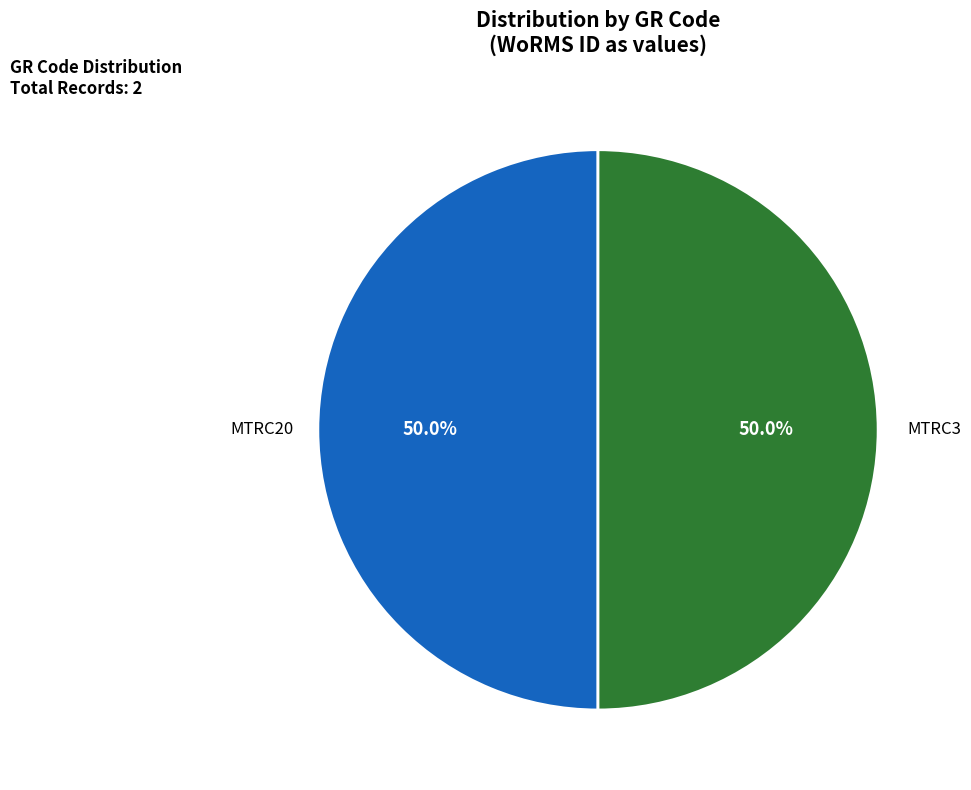

To the nearest percent, what percentage of the pie is MTRC3?

50%